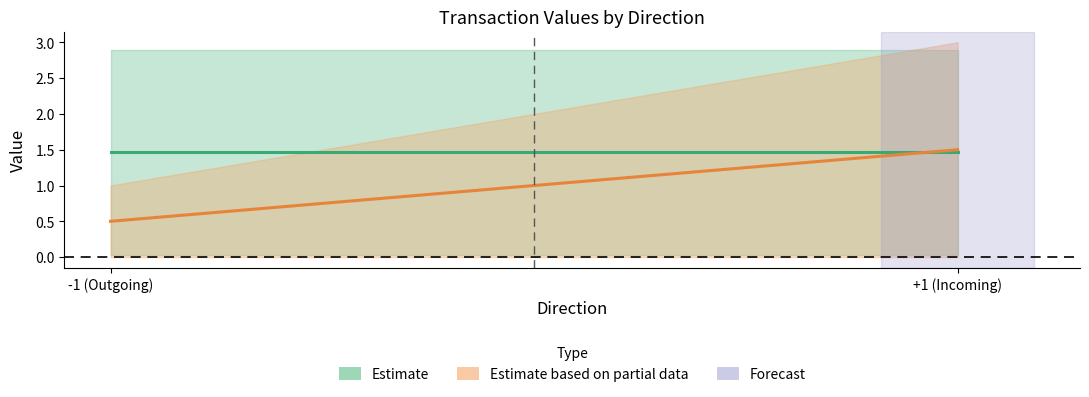

List the series in order of their overall mean, highest first.

Estimate, Estimate based on partial data